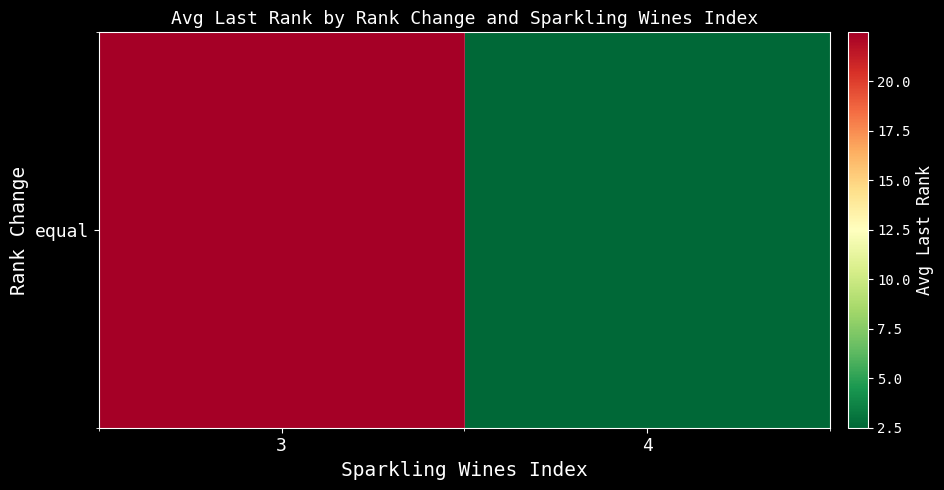

The value at 3 is 22.5. True or false?

True